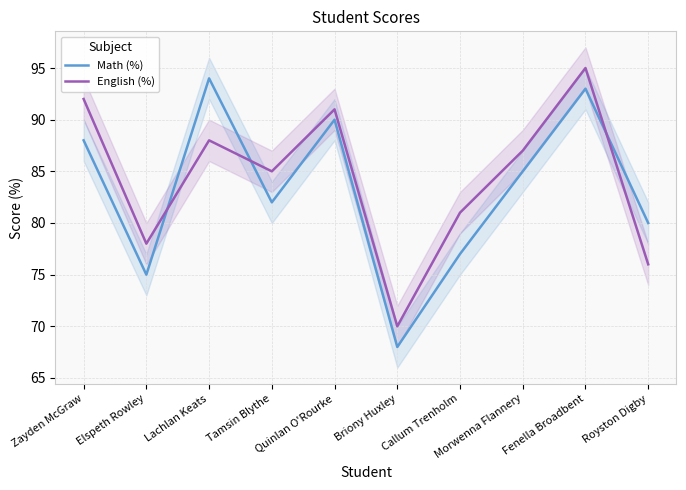

How many series are shown in this chart?

2